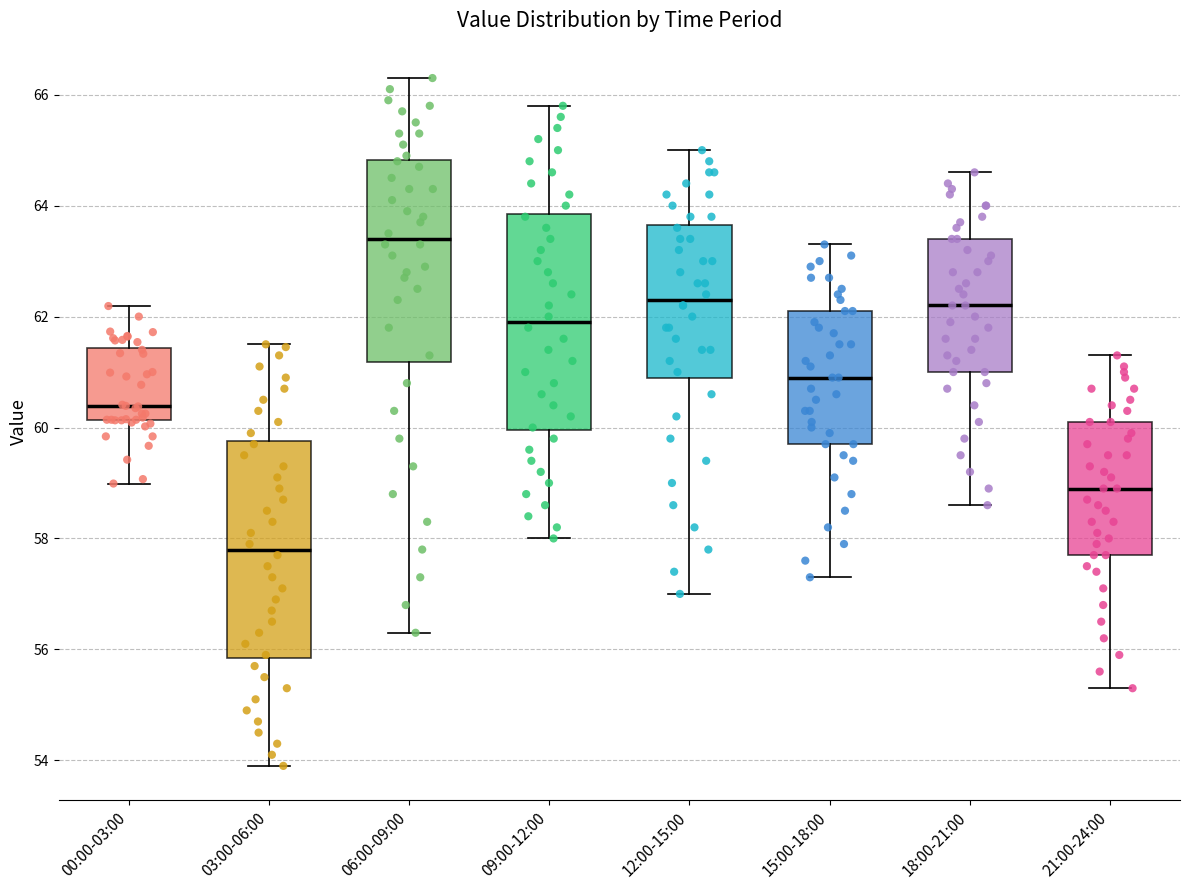

Where does the upper whisker of the box for 12:00-15:00 end on the y-axis? The values are not printed on the chart, so give them approximately, as read against the axis.

65.0